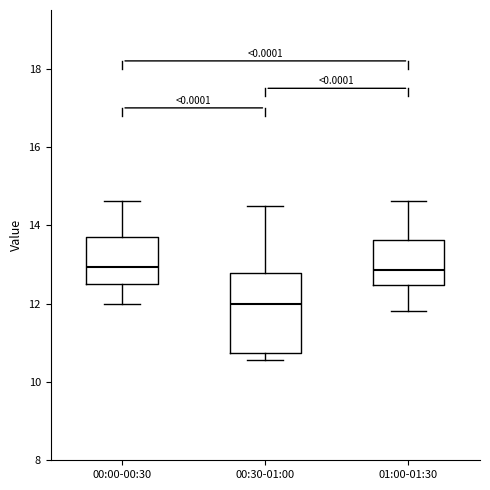

Reading left to right, transcribe this box plot: for each box, give where its median line is, the range the box spans, and where its two whiskers end, as read against the y-axis. The values are not printed on the chart, so give them approximately, as read against the axis.

00:00-00:30: median 13.0, box 12.6 to 13.8, whiskers 12.0 to 14.6
00:30-01:00: median 12.0, box 10.8 to 12.8, whiskers 10.6 to 14.6
01:00-01:30: median 12.8, box 12.4 to 13.6, whiskers 11.8 to 14.6